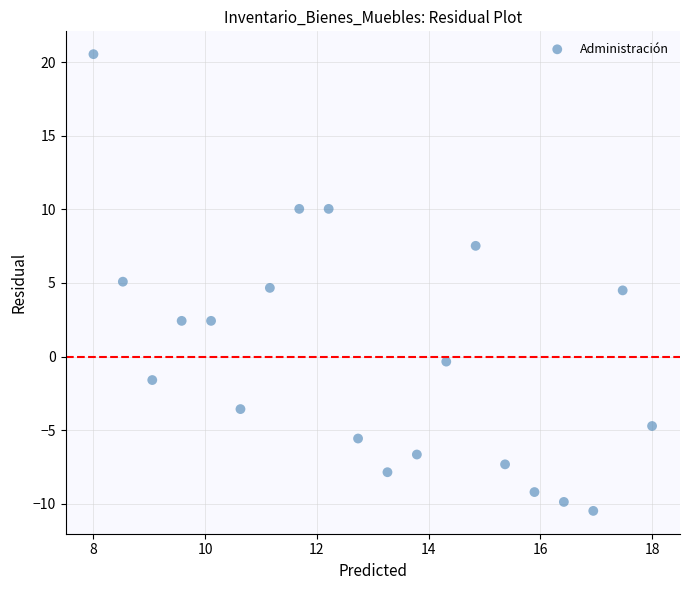

What is the range of X values (max minus min)?

10.0